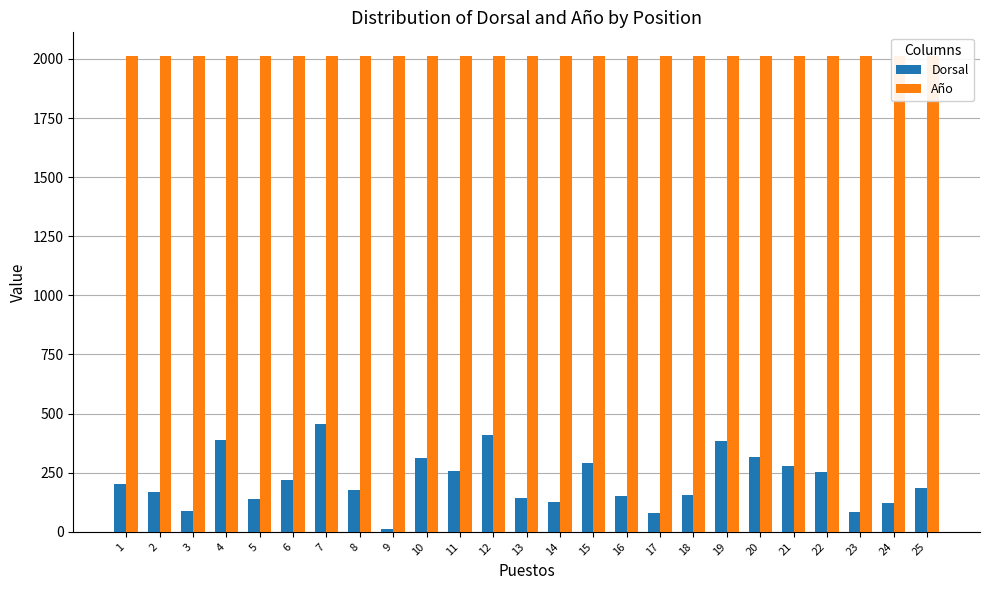

At which label does Dorsal reach its peak?

7